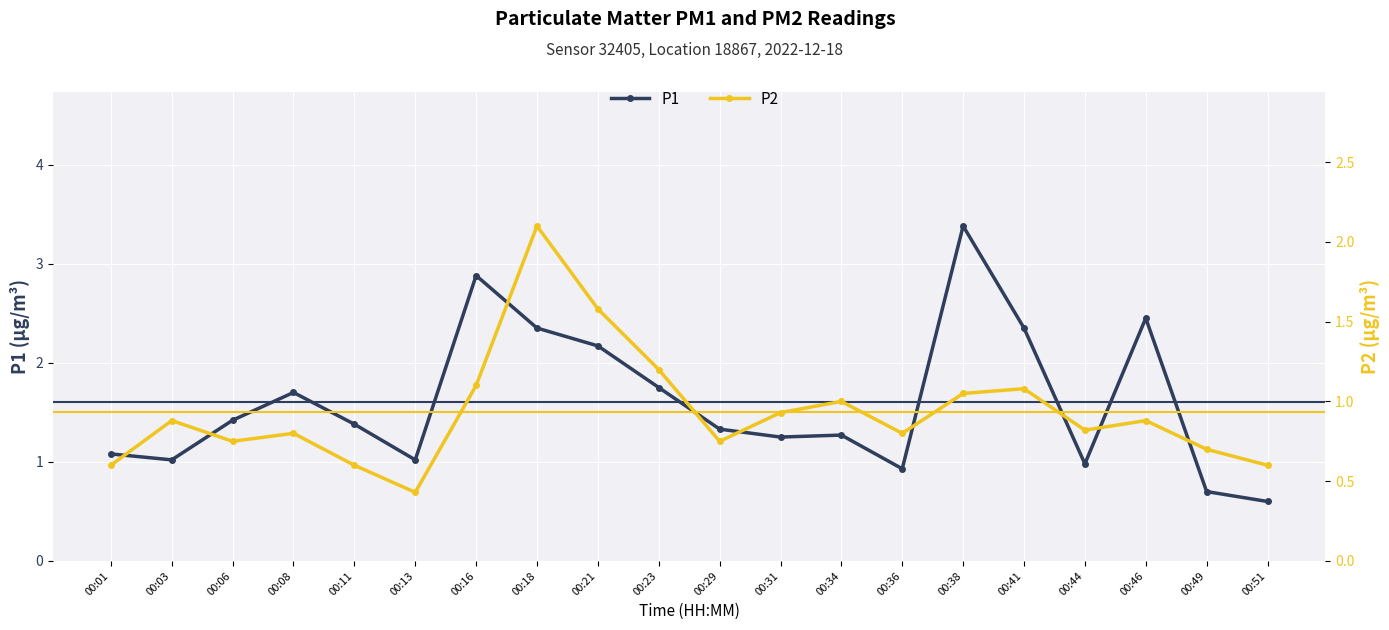

Rank the series by their average value, from lowest to highest.

P2, P1